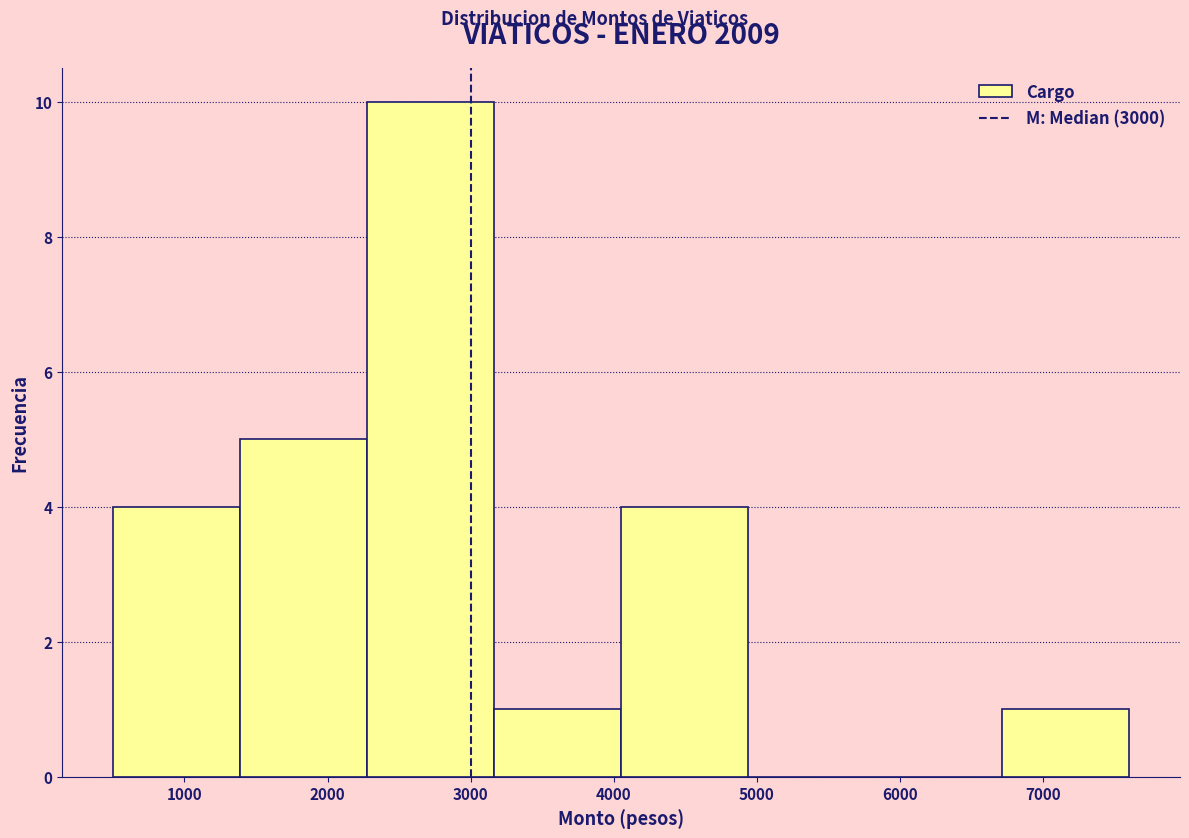

Reading left to right, transcribe this chart: for each bar, give the range it covers on the x-axis and its height. Neither the bar edges nor the heights are printed on the chart, so give them approximately, as read against the axes.

500 to 1400: 4
1400 to 2300: 5
2300 to 3200: 10
3200 to 4100: 1
4100 to 4900: 4
4900 to 5800: 0
5800 to 6700: 0
6700 to 7600: 1